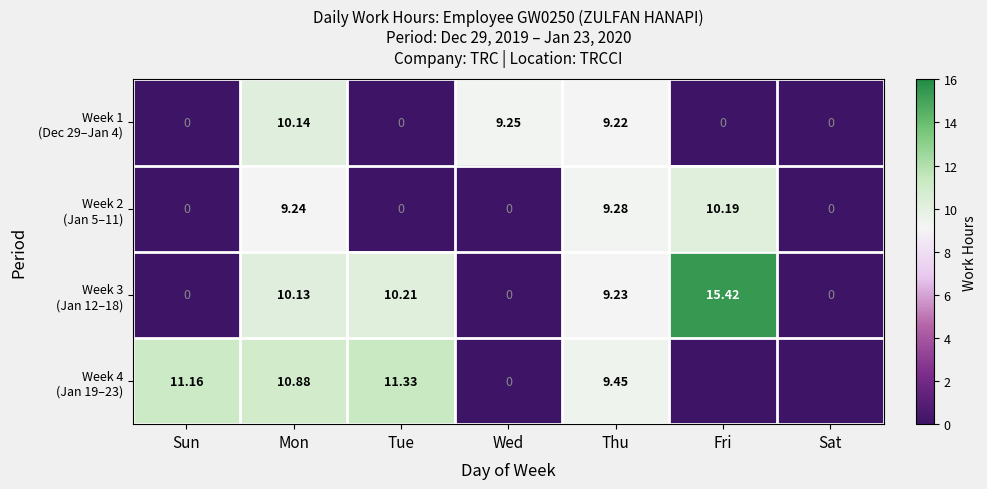

Which category has the highest value across all series?

Fri